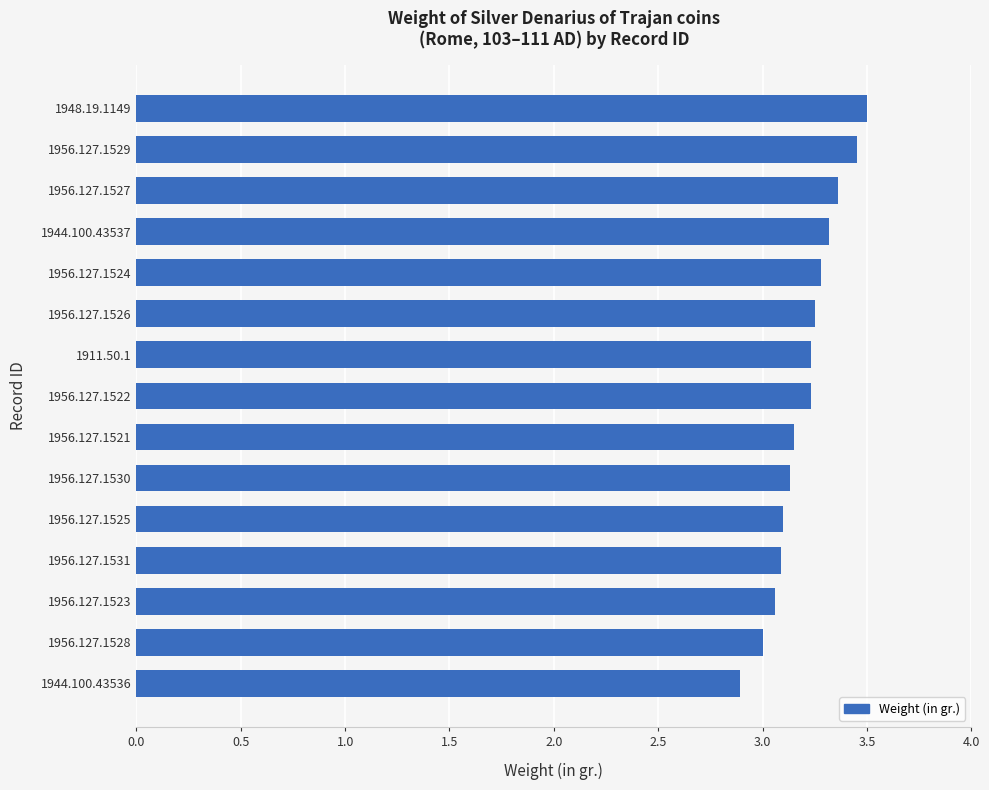

True or false: the data shows 2.9 at 1944.100.43536.

True